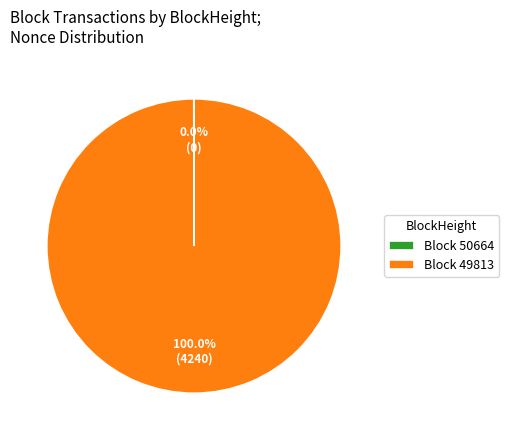

Is there a majority slice in this chart?

Yes